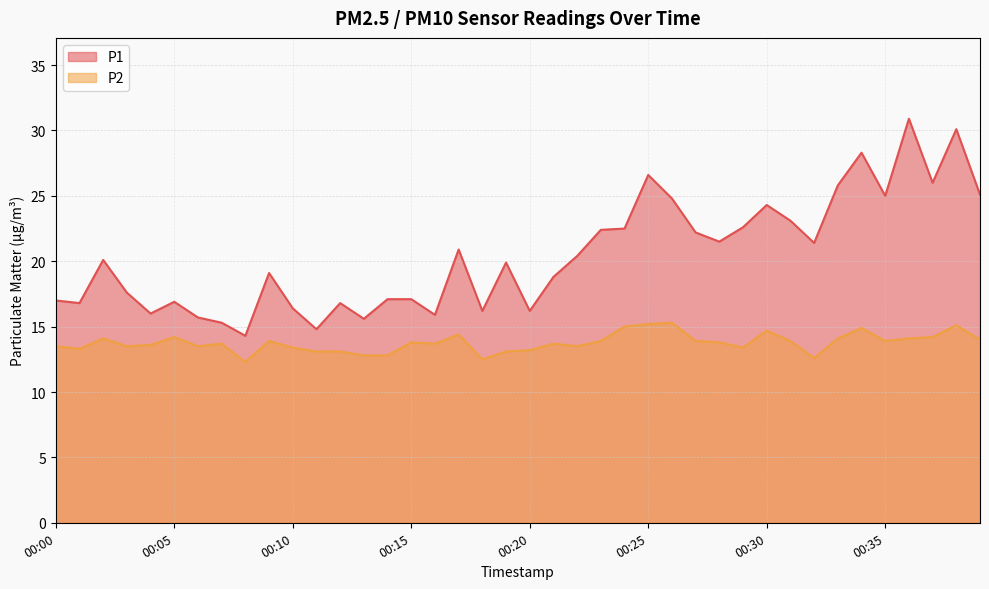

What are all the series names shown in the legend?

P1, P2